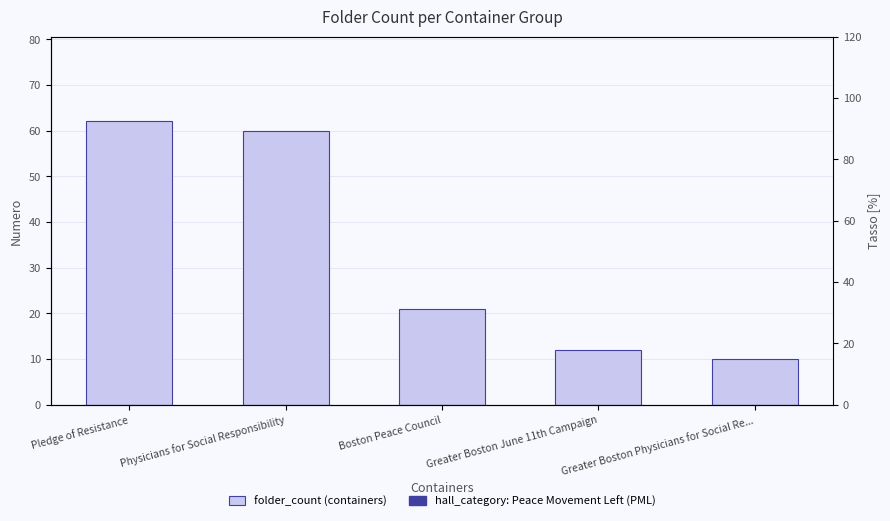

What is the sum of all values?

165